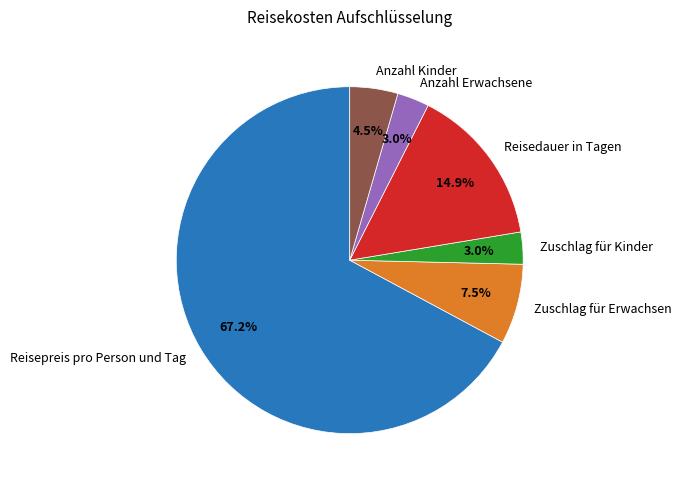

Which slice is the largest?

Reisepreis pro Person und Tag